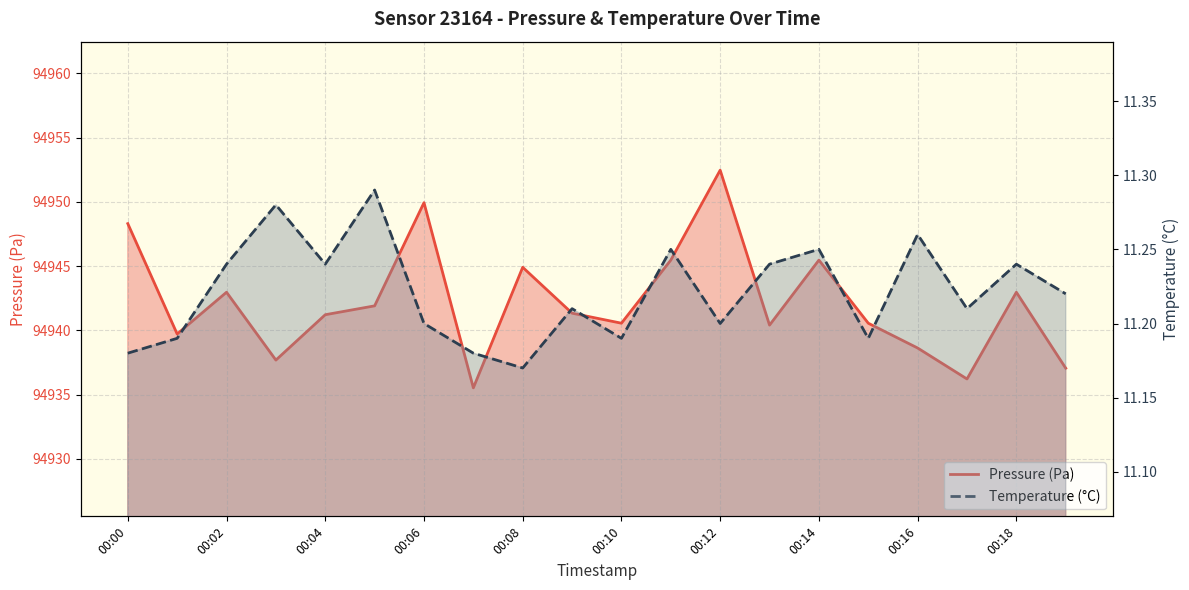

At which category is the sum across all series the highest?

00:12